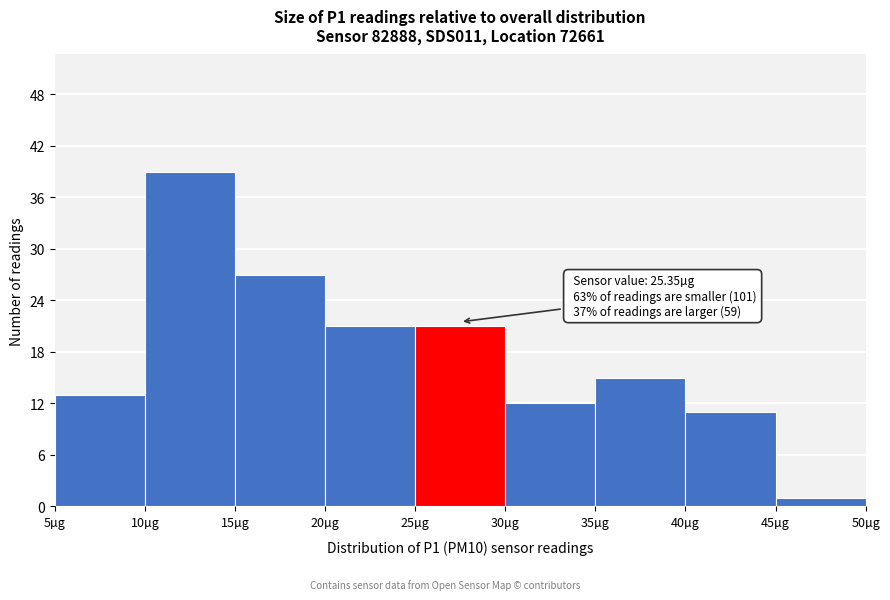

Which range on the x-axis has the tallest bar?

10 to 15